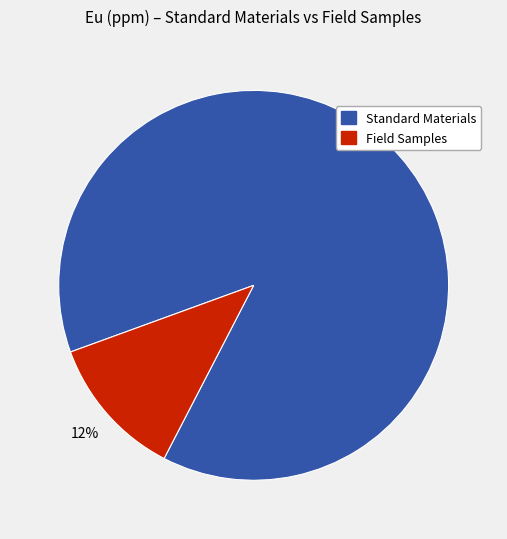

True or false: Standard Materials accounts for 88% of the total.

True